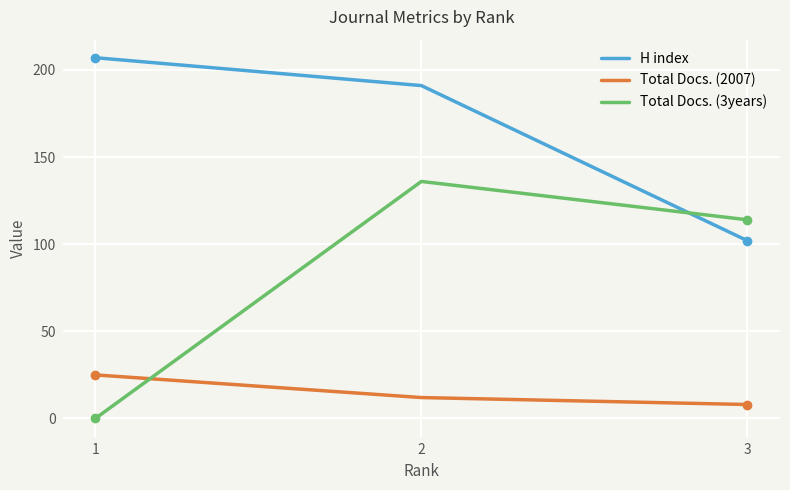

What is the difference between the H index values at 3 and 1?

105